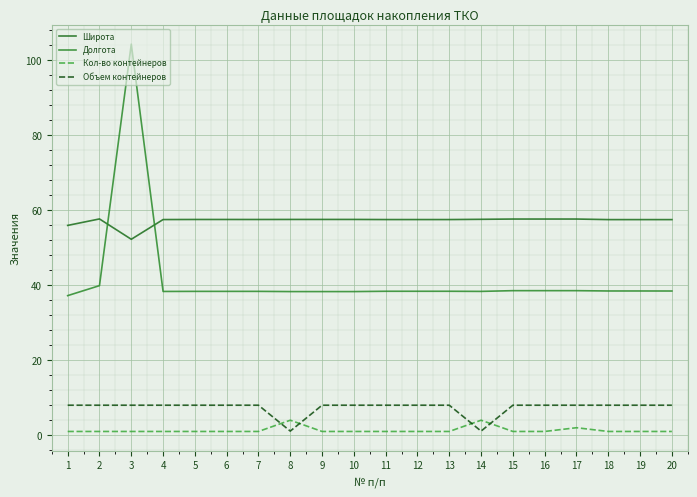

The Широта series shows 14.6 at 1. True or false?

False